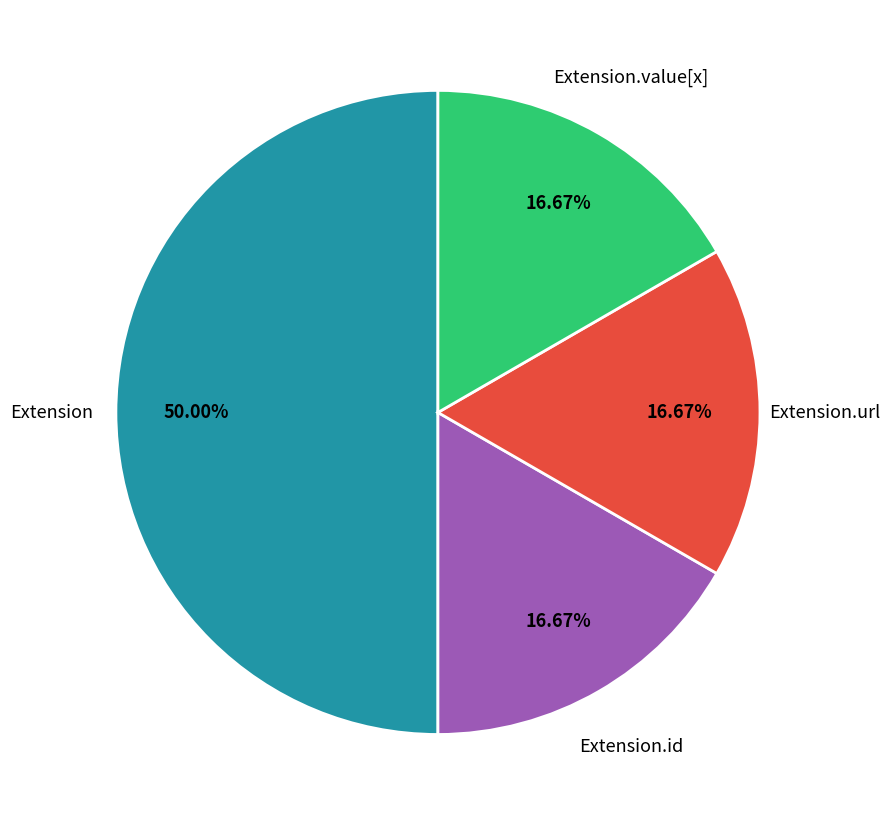

Does any single category account for the majority?

Yes